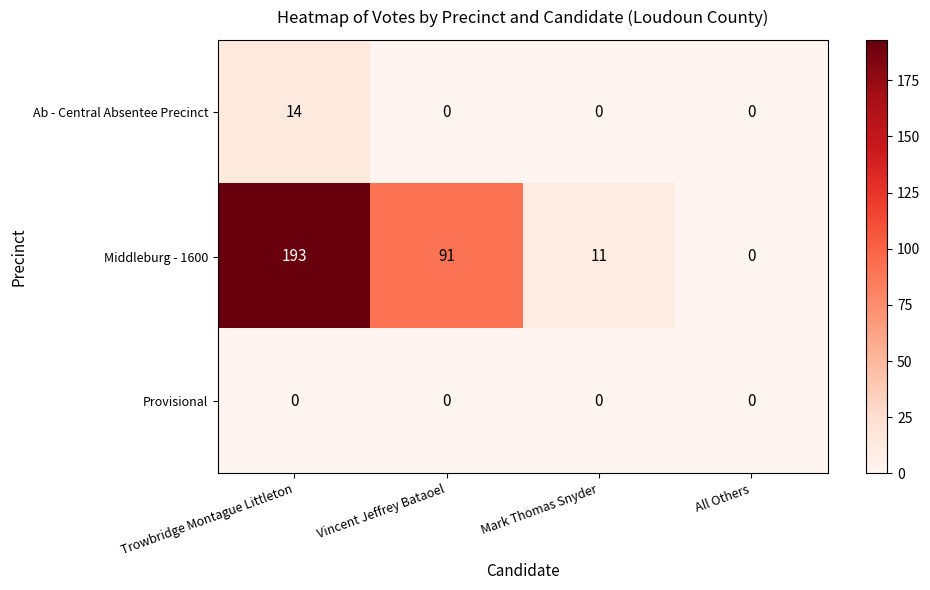

How many data points in Ab - Central Absentee Precinct are above 0?

1